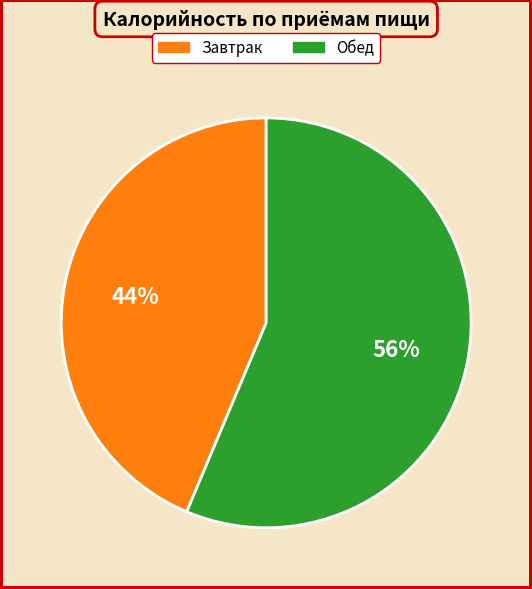

To the nearest percent, what is the combined percentage of Завтрак and Обед?

100%